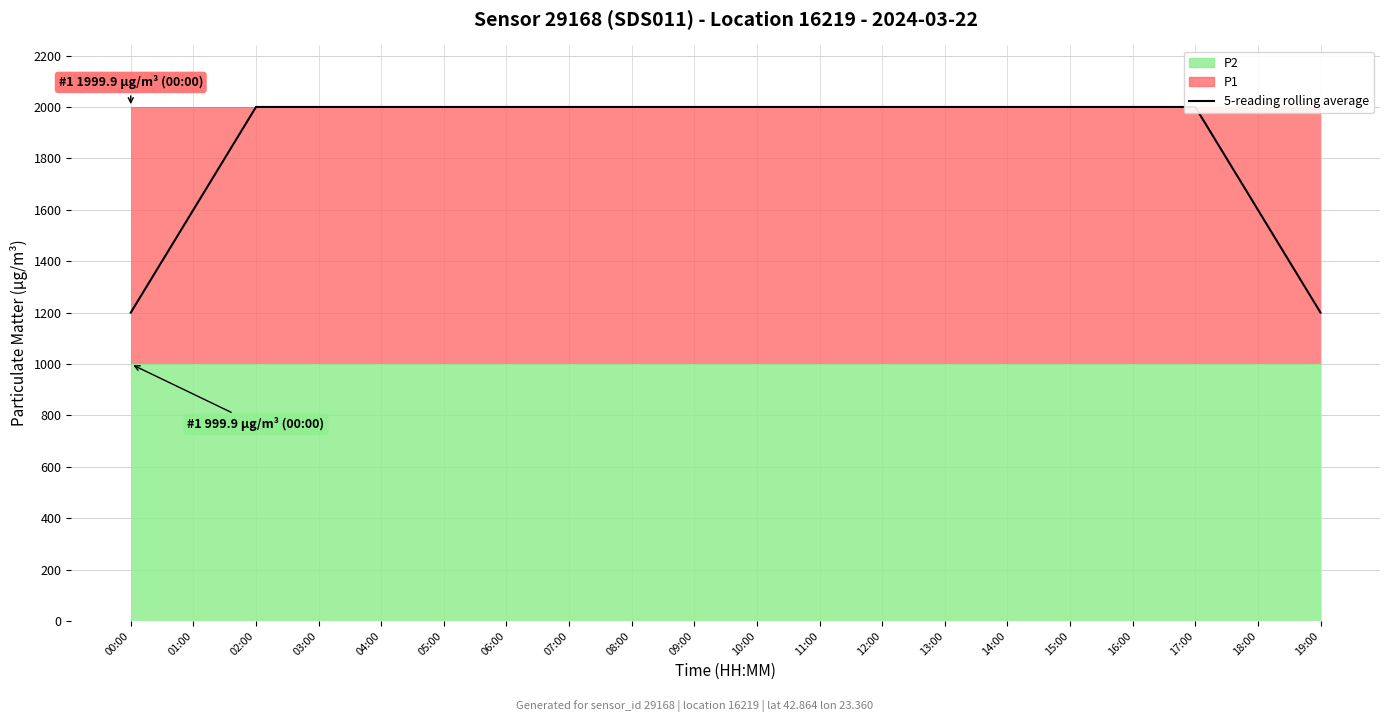

At which category does the chart reach its minimum across all series?

00:00